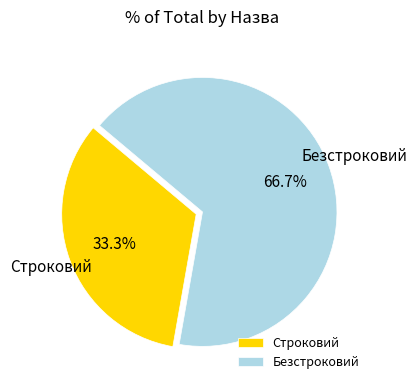

What is the smallest slice in the pie chart?

Строковий